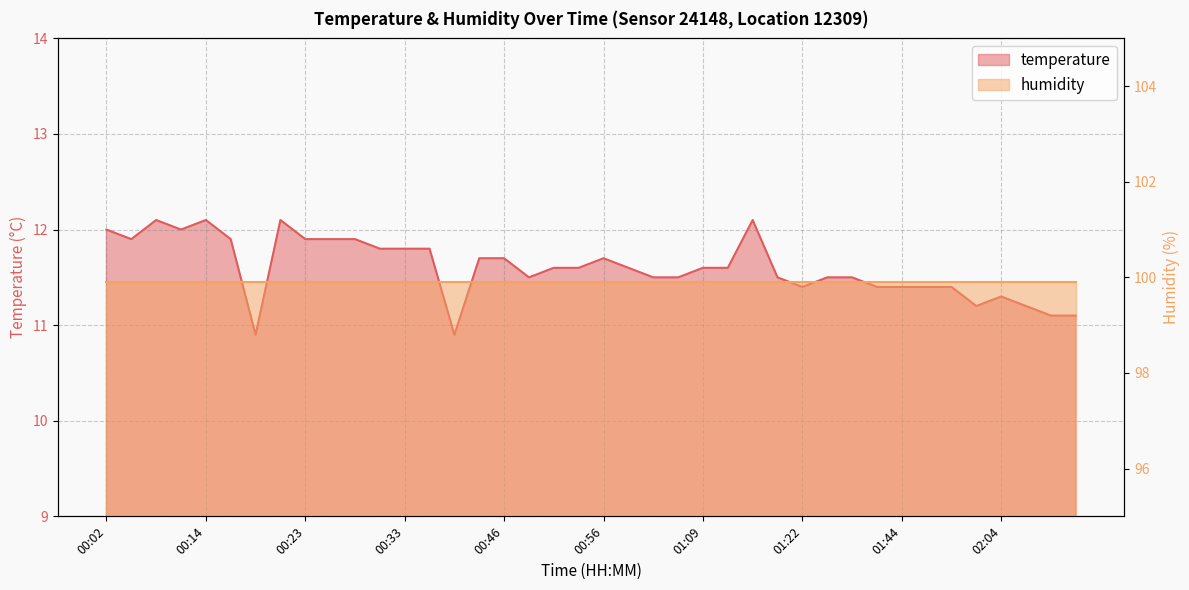

What is the value of the 25th point from the left?

11.6